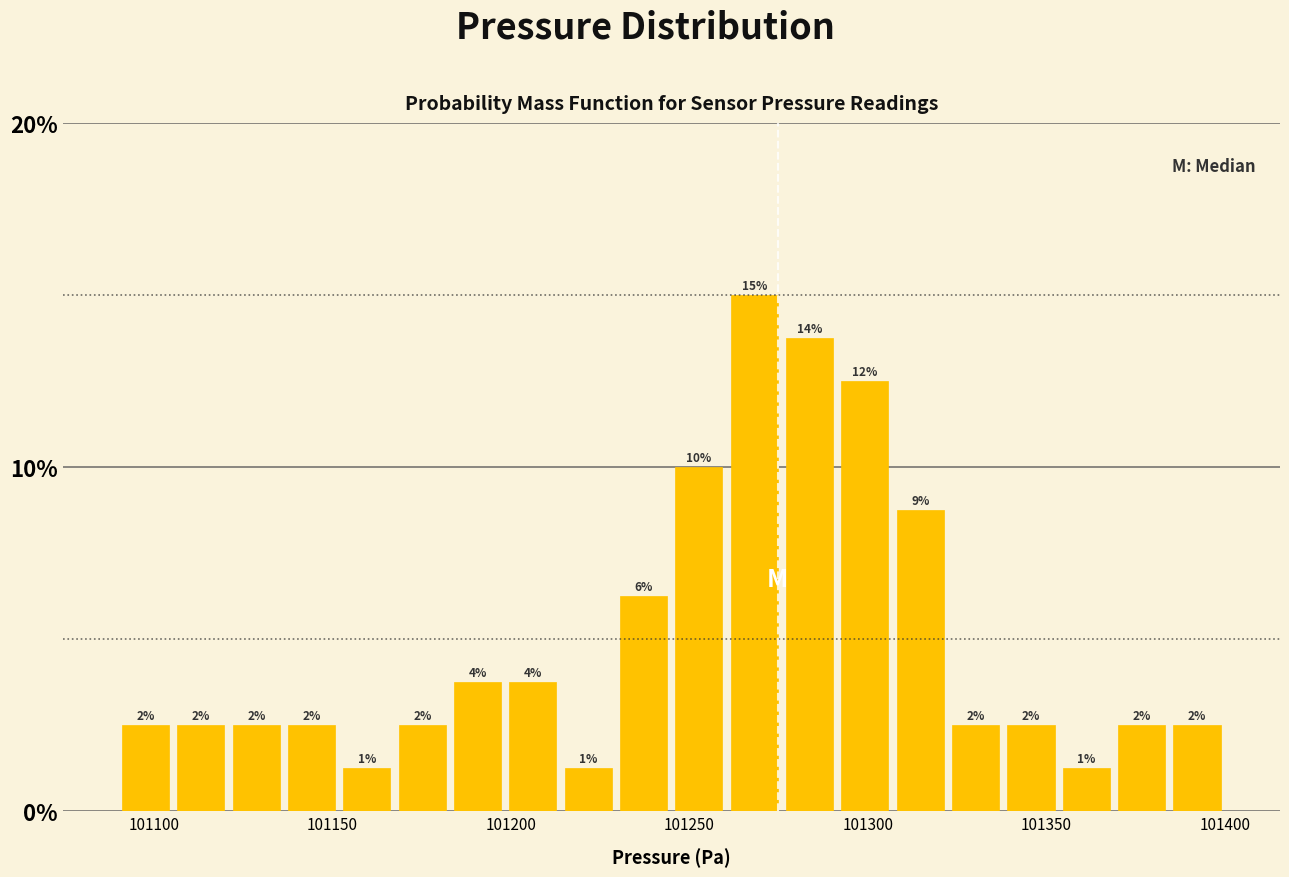

Around what value on the x-axis is the tallest bar? Give the approximate position of its centre, as read against the axis.

101270